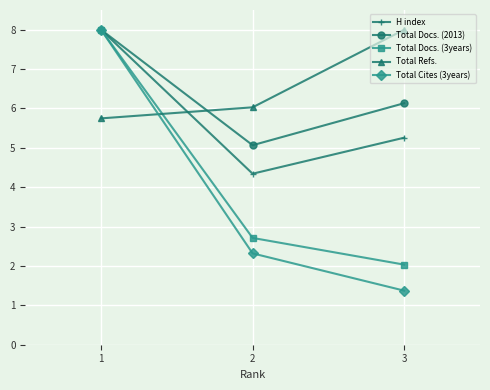

Is it true that H index equals 6.8 at 2?

False